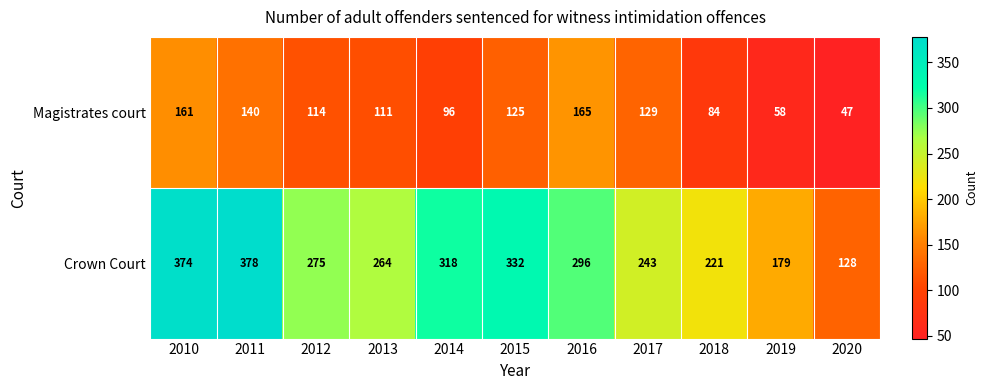

Count the number of data series in this chart.

2